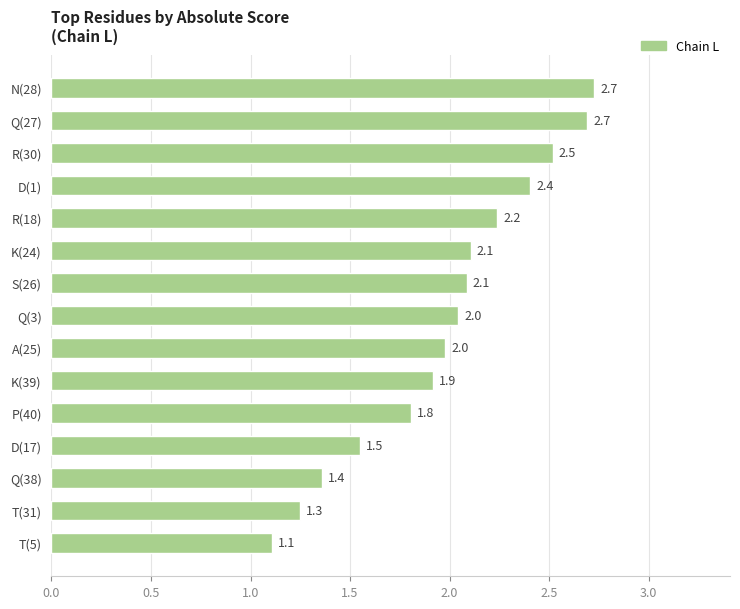

Reading bottom to top, list all the values displayed in this chart.

1.1	1.3	1.4	1.5	1.8	1.9	2.0	2.0	2.1	2.1	2.2	2.4	2.5	2.7	2.7